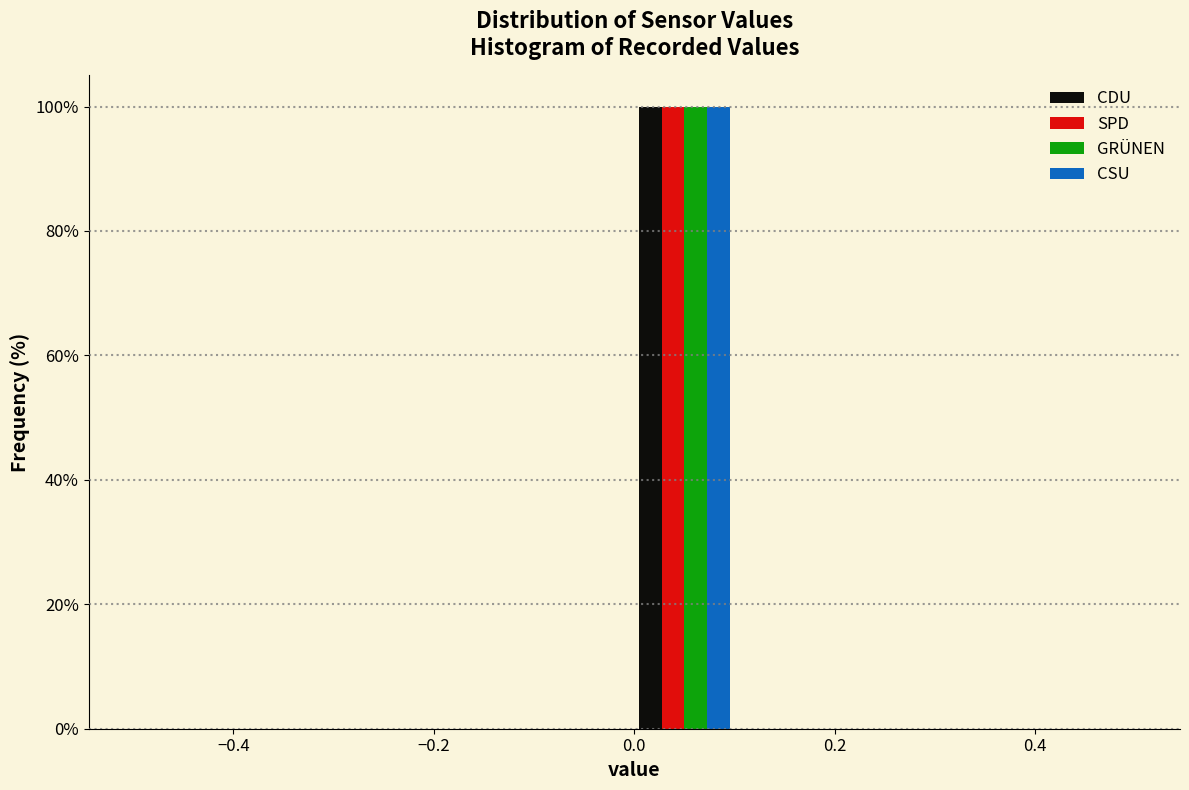

Reading left to right, list every range on the x-axis with the height of the bar of each series over it. The values are not printed on the chart, so give them approximately, as read against the axis.

-0.5 to -0.4: CDU=0	SPD=0	GRÜNEN=0	CSU=0
-0.4 to -0.3: CDU=0	SPD=0	GRÜNEN=0	CSU=0
-0.3 to -0.2: CDU=0	SPD=0	GRÜNEN=0	CSU=0
-0.2 to -0.1: CDU=0	SPD=0	GRÜNEN=0	CSU=0
-0.1 to 0.0: CDU=0	SPD=0	GRÜNEN=0	CSU=0
0.0 to 0.1: CDU=100	SPD=100	GRÜNEN=100	CSU=100
0.1 to 0.2: CDU=0	SPD=0	GRÜNEN=0	CSU=0
0.2 to 0.3: CDU=0	SPD=0	GRÜNEN=0	CSU=0
0.3 to 0.4: CDU=0	SPD=0	GRÜNEN=0	CSU=0
0.4 to 0.5: CDU=0	SPD=0	GRÜNEN=0	CSU=0